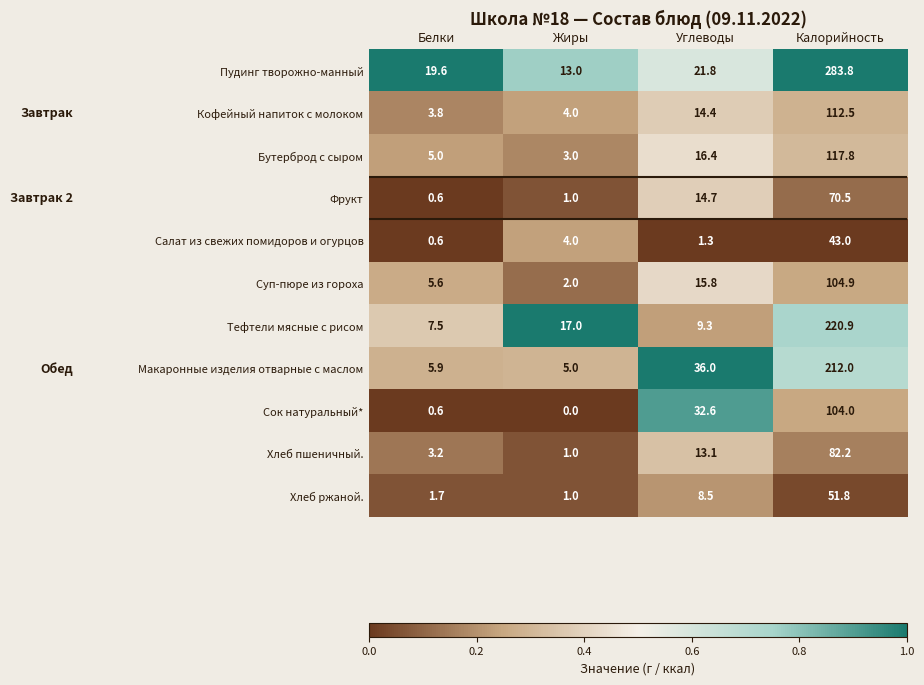

What is the sum of all Тефтели мясные с рисом values?

254.7